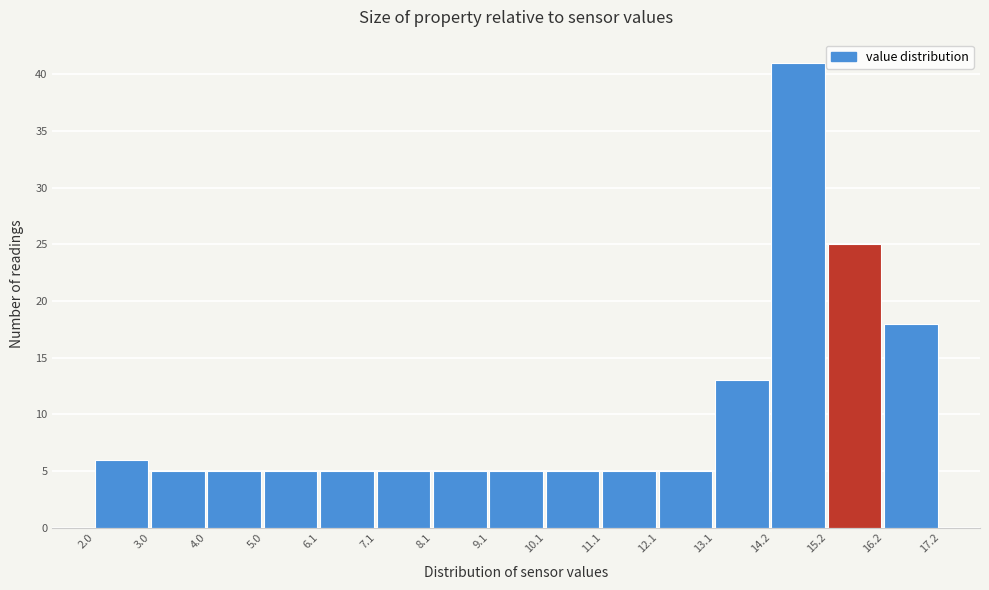

Over which range of the x-axis is the bar tallest?

14.2 to 15.2